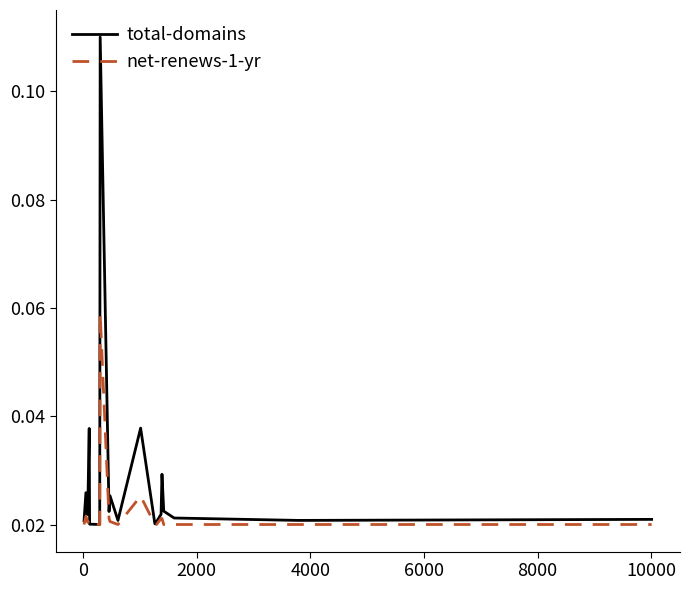

Which series has the largest range (max minus min)?

total-domains